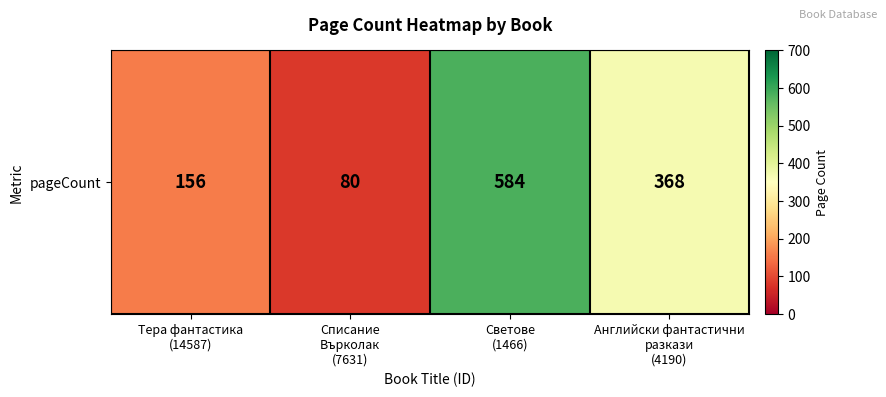

What is the change in value from Тера фантастика
(14587) to Списание
Върколак
(7631)?

-76